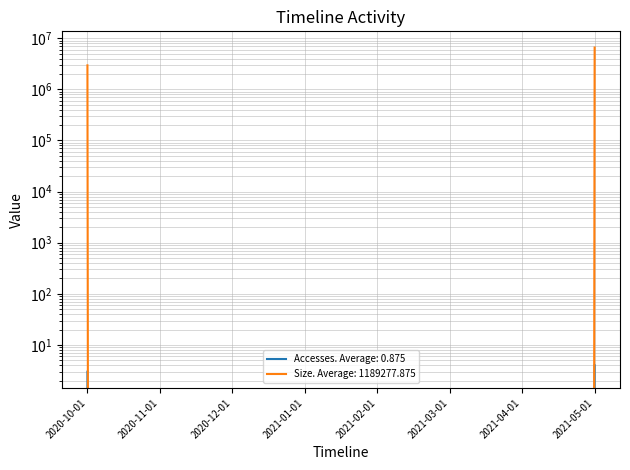

List the series in order of their peak value, lowest first.

Accesses, Size